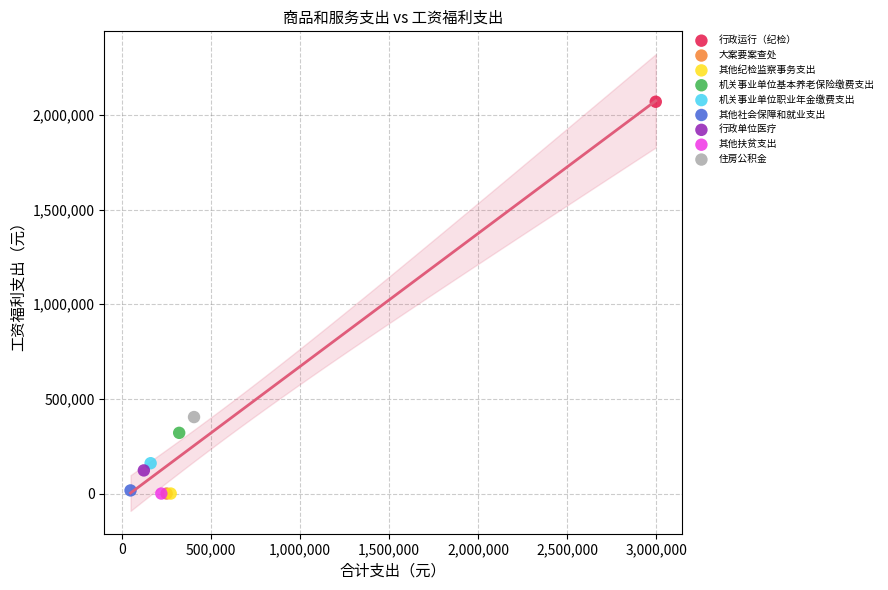

What are all the series names shown in the legend?

行政运行（纪检）, 大案要案查处, 其他纪检监察事务支出, 机关事业单位基本养老保险缴费支出, 机关事业单位职业年金缴费支出, 其他社会保障和就业支出, 行政单位医疗, 其他扶贫支出, 住房公积金